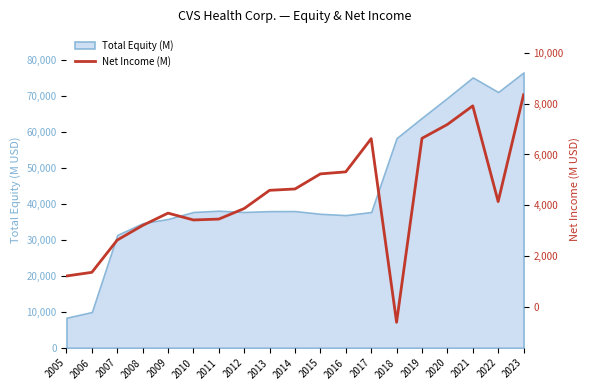

Approximately how many times larger is the value at 2012 compared to 2017?

0.6